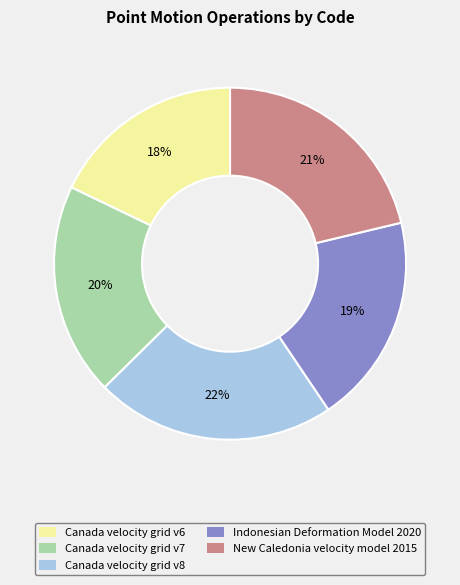

What is the ratio of the value at Canada velocity grid v8 to the value at Canada velocity grid v6?

1.2